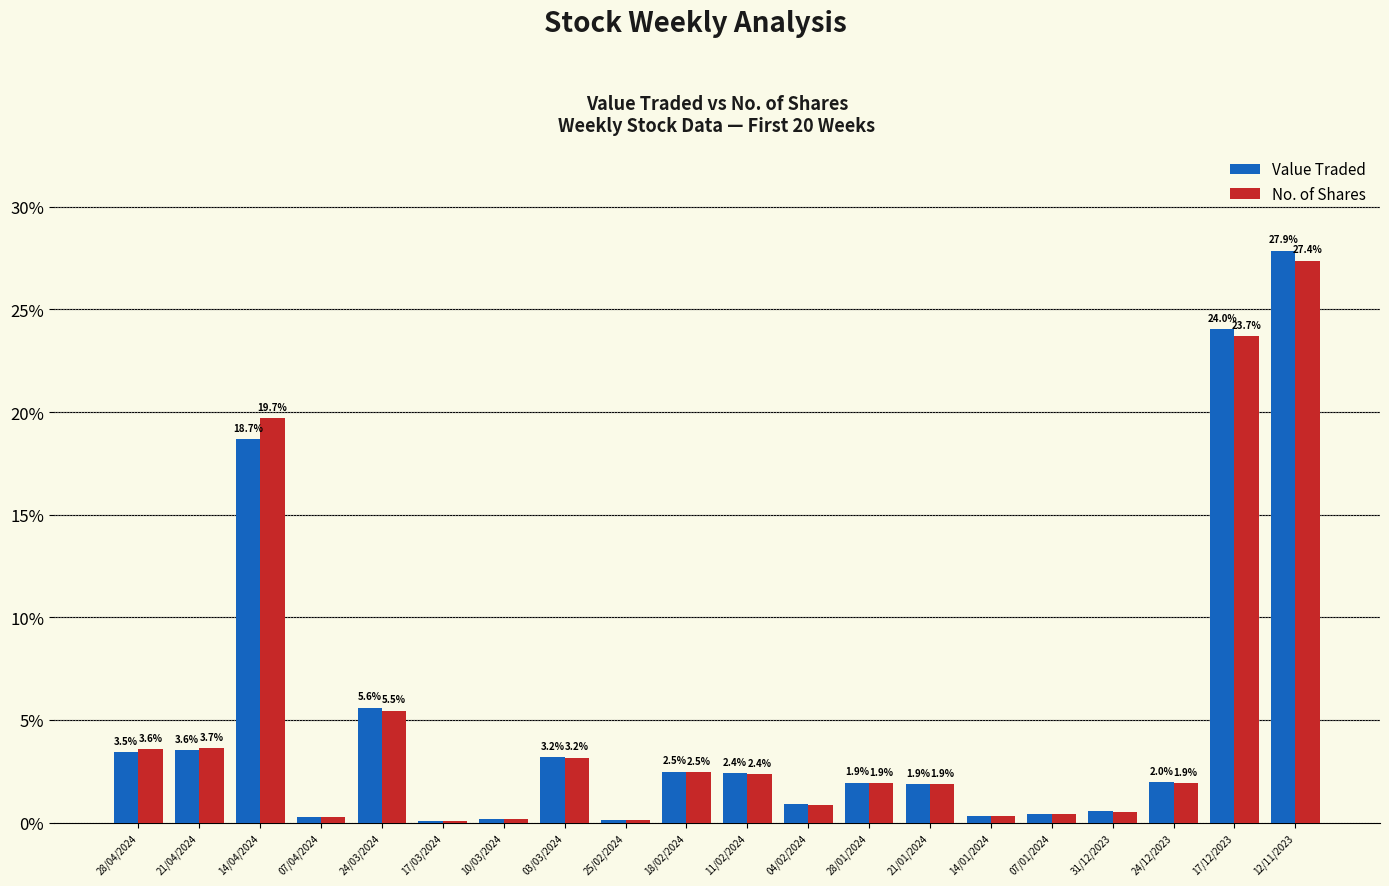

What is the total value across all series at 04/02/2024?

1.8